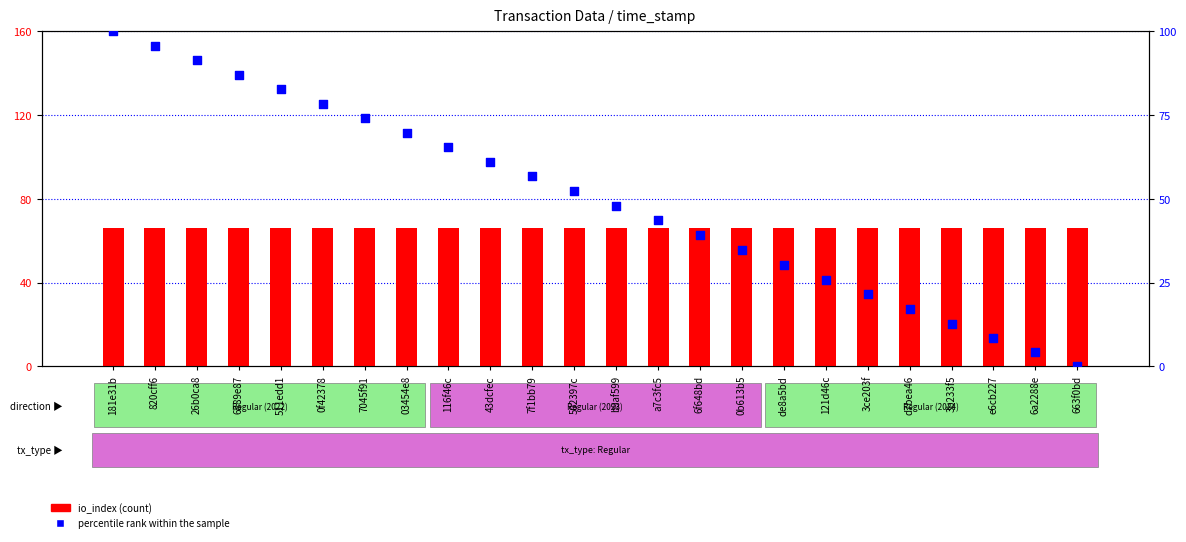

Which series contains the highest Y value?

percentile rank within the sample